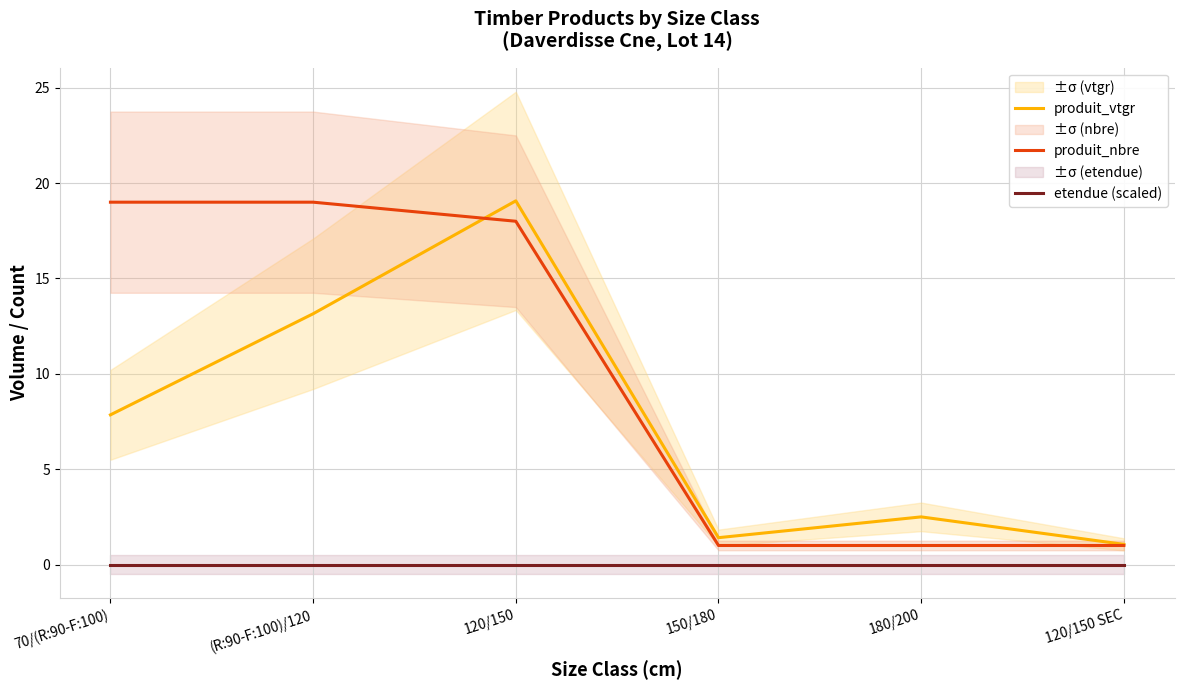

What is the total value across all series at 70/(R:90-F:100)?

26.9